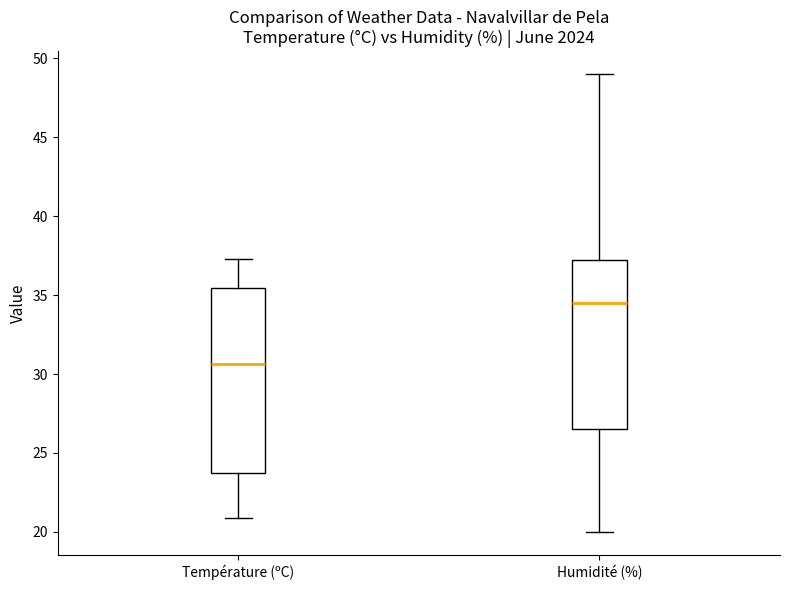

Where does the lower whisker of the box for Température (ºC) end on the y-axis? The values are not printed on the chart, so give them approximately, as read against the axis.

21.0